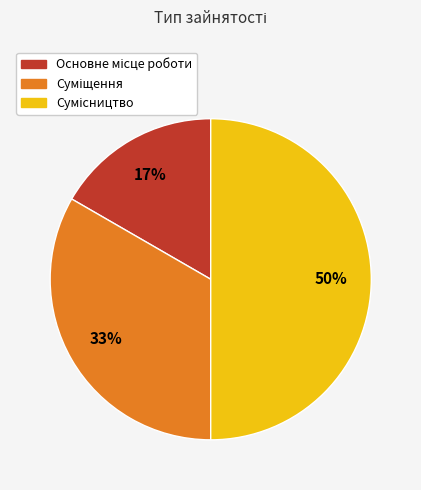

To the nearest percent, what is the average slice percentage?

33%